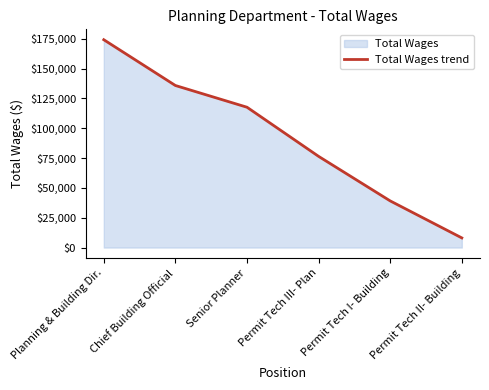

How many values are below 117623?

3